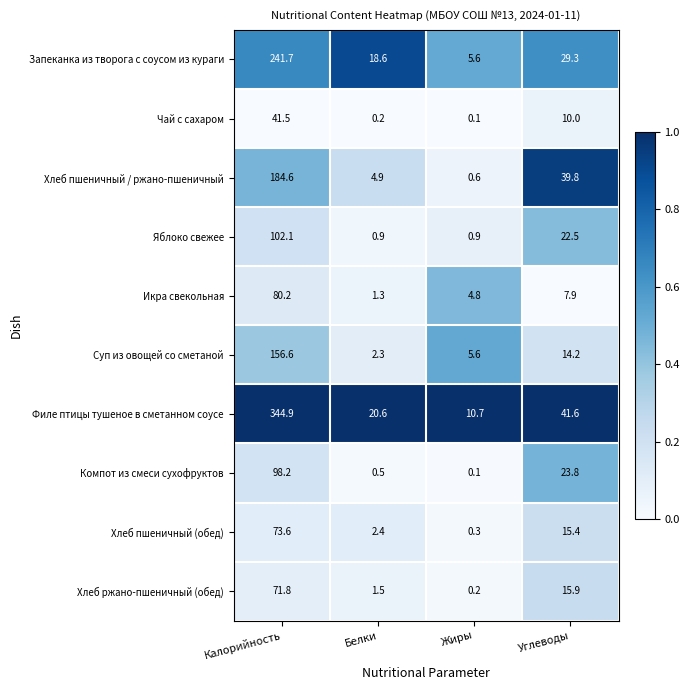

What is the sum of the Икра свекольная values at Калорийность and Белки?

81.5